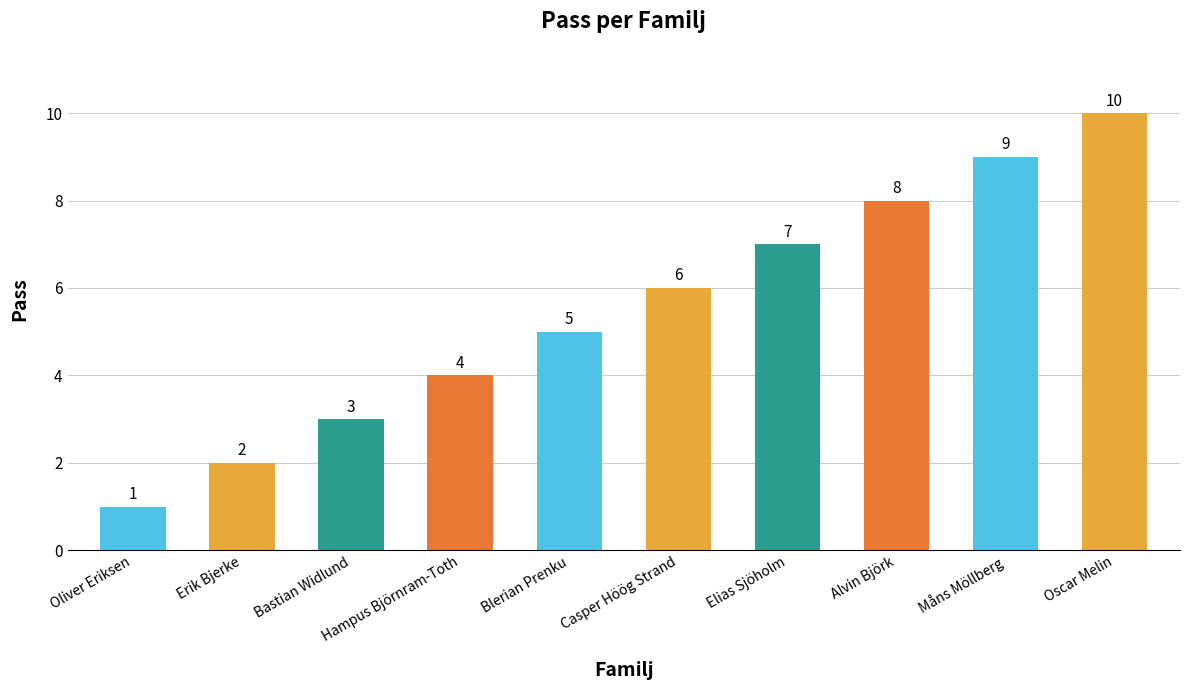

What is the label of the 10th bar from the left?

Oscar Melin